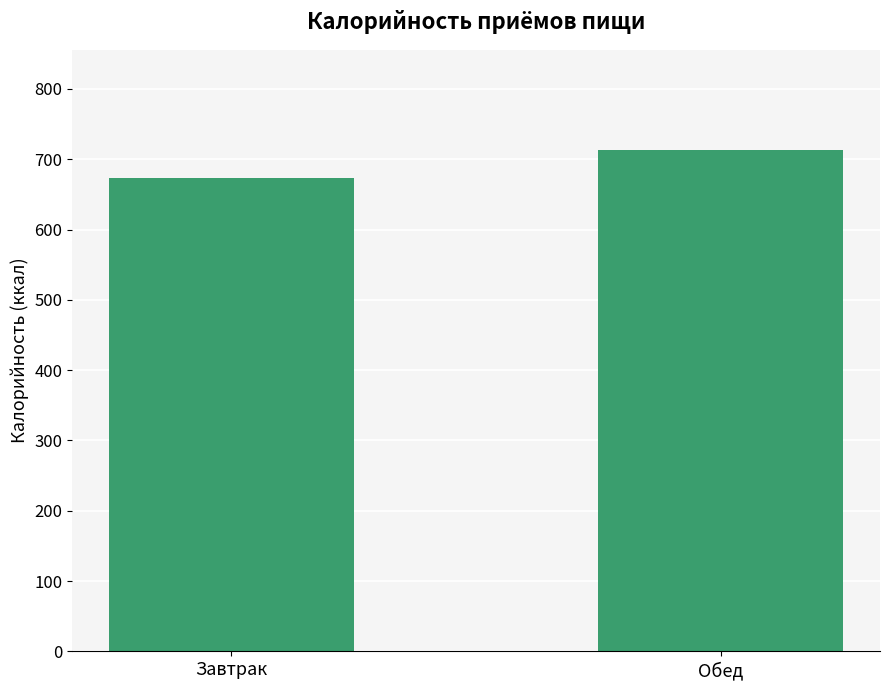

Reading left to right, what are all the values shown in this chart?

Завтрак=674	Обед=713